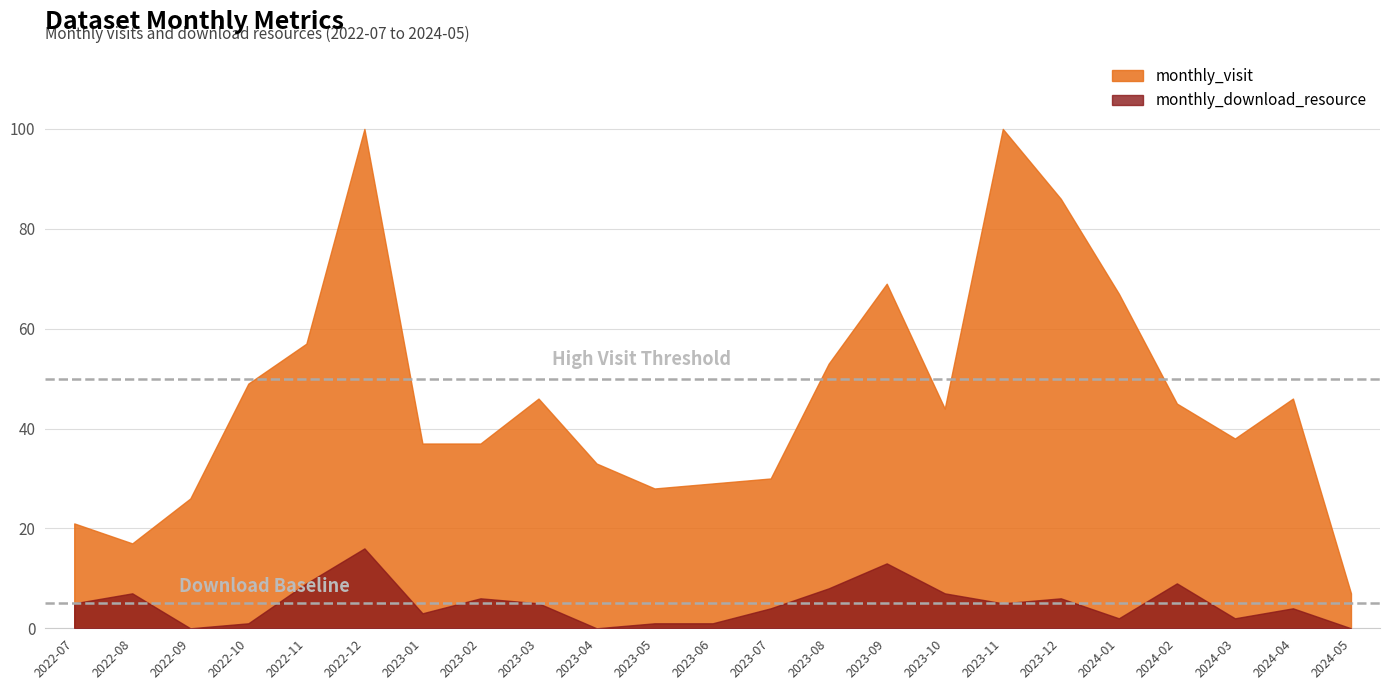

The value of monthly_visit at 2024-02 is 45. True or false?

True